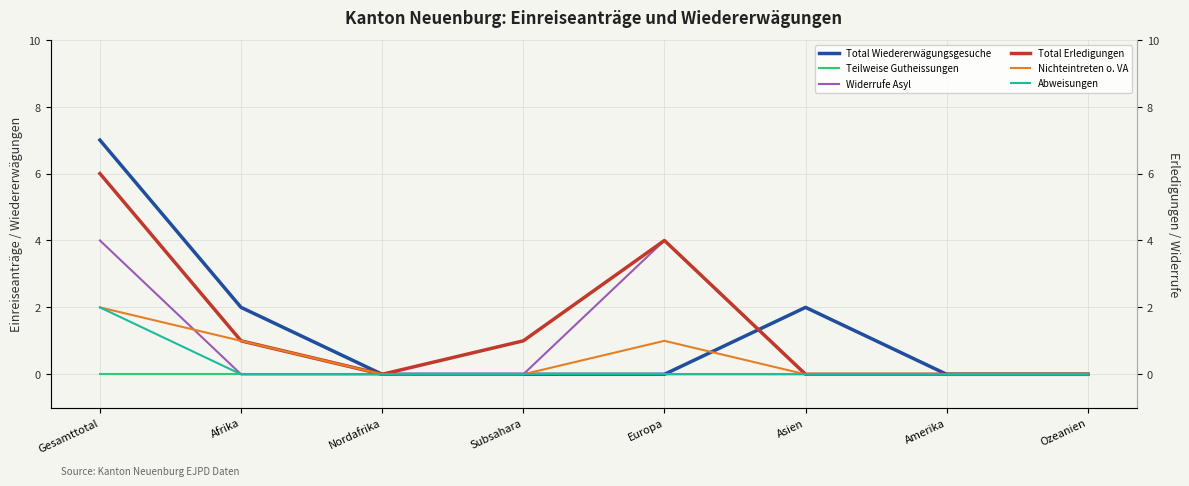

Reading left to right, extract all data points from this chart.

Total Wiedererwägungsgesuche: 7	2	0	0	0	2	0	0
Teilweise Gutheissungen: 0	0	0	0	0	0	0	0
Widerrufe Asyl: 4	0	0	0	4	0	0	0
Total Erledigungen: 6	1	0	1	4	0	0	0
Nichteintreten o. VA: 2	1	0	0	1	0	0	0
Abweisungen: 2	0	0	0	0	0	0	0